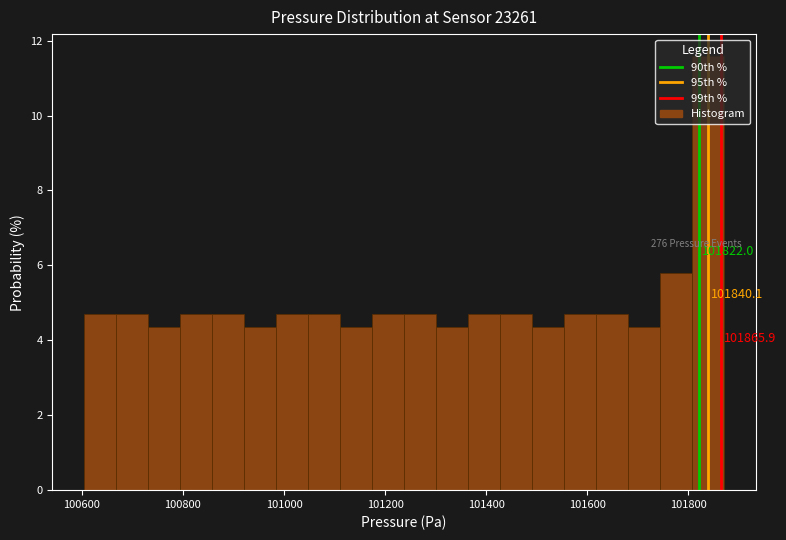

Around what value on the x-axis is the tallest bar? Give the approximate position of its centre, as read against the axis.

101840